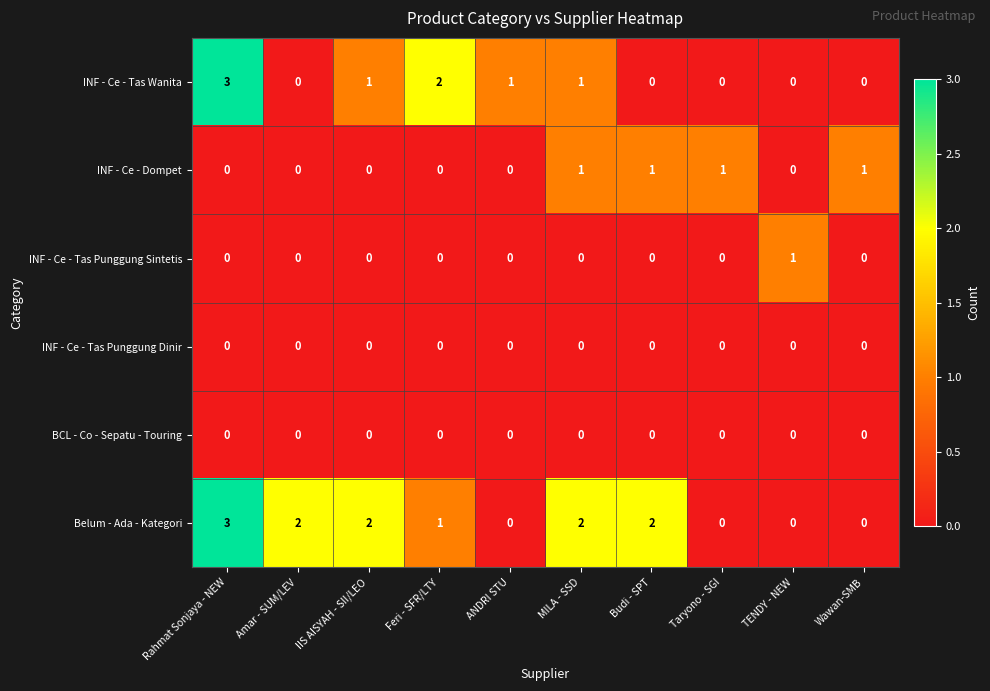

At which category does the chart reach its peak across all series?

Rahmat Sonjaya - NEW